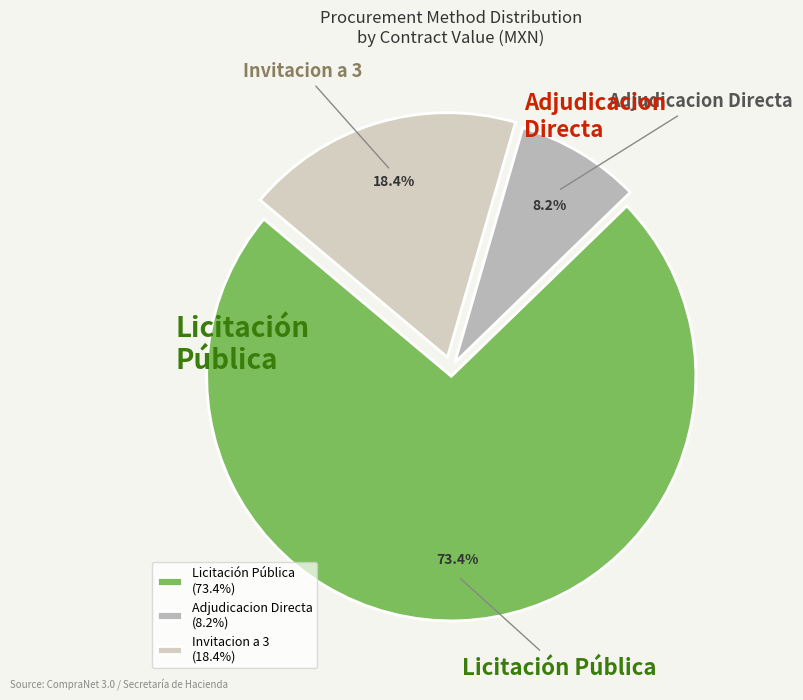

Does any single category account for the majority?

Yes